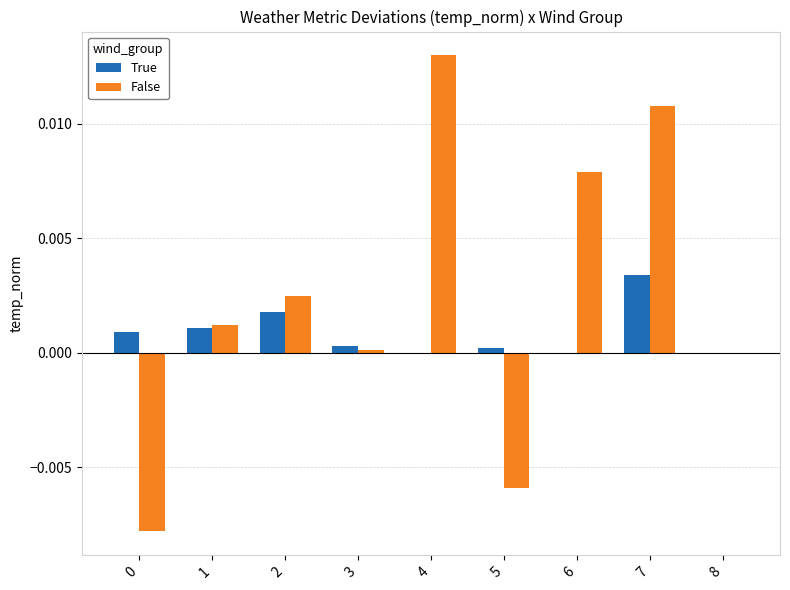

Which series changed the most between 1 and 8?

False